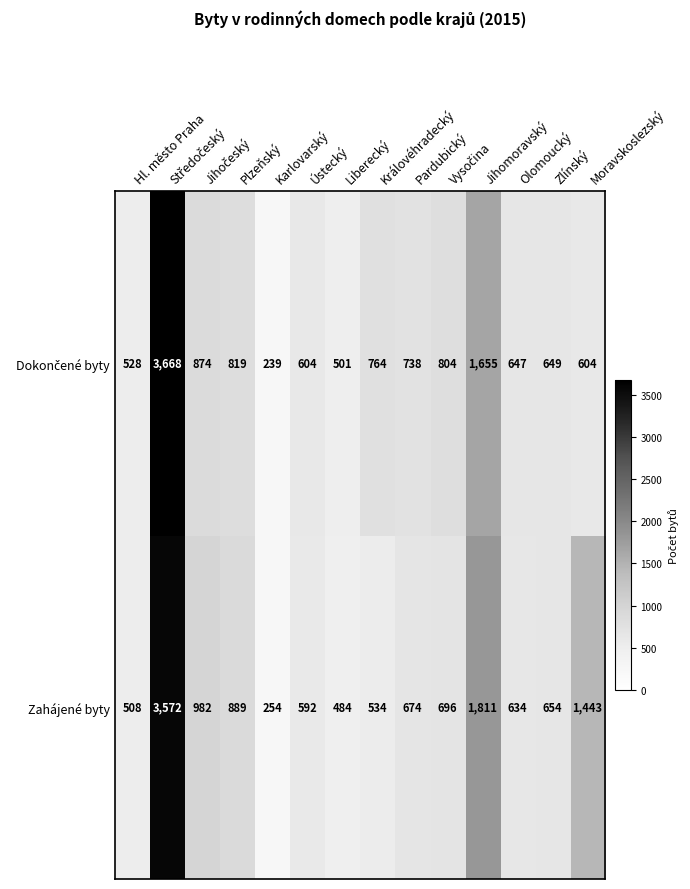

What is the minimum value shown in the chart?

239